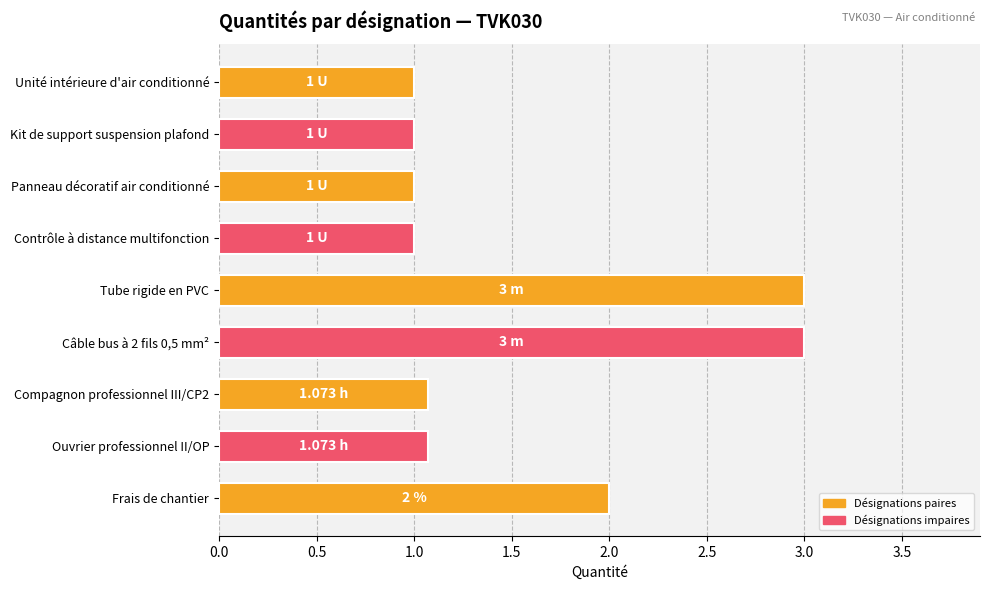

Approximately how many times larger is the value at Frais de chantier compared to Câble bus à 2 fils 0,5 mm²?

0.7